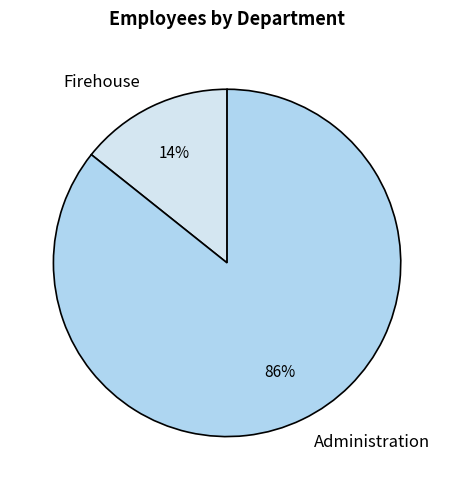

Rank the categories by value from highest to lowest.

Administration, Firehouse